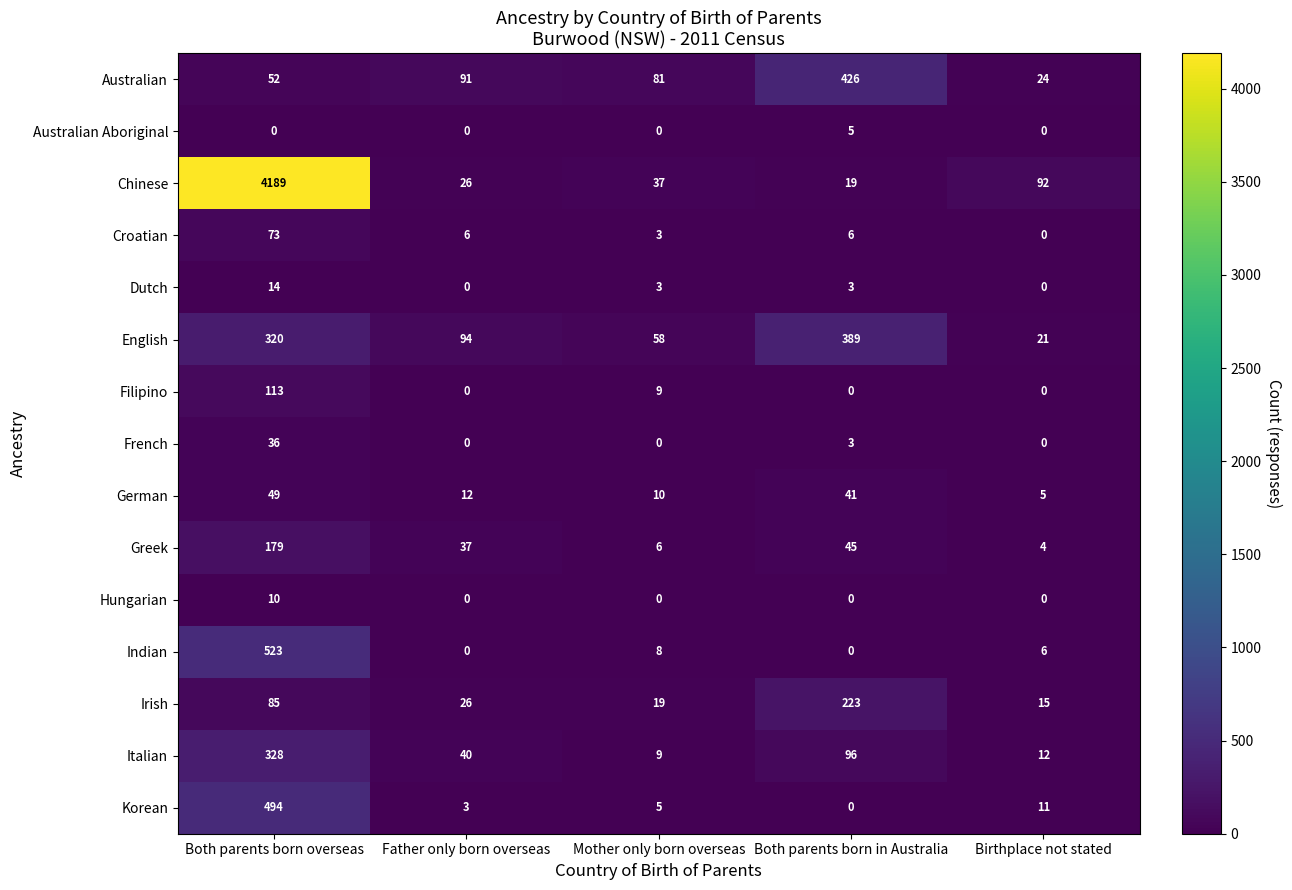

Read the French value at Both parents born in Australia.

3